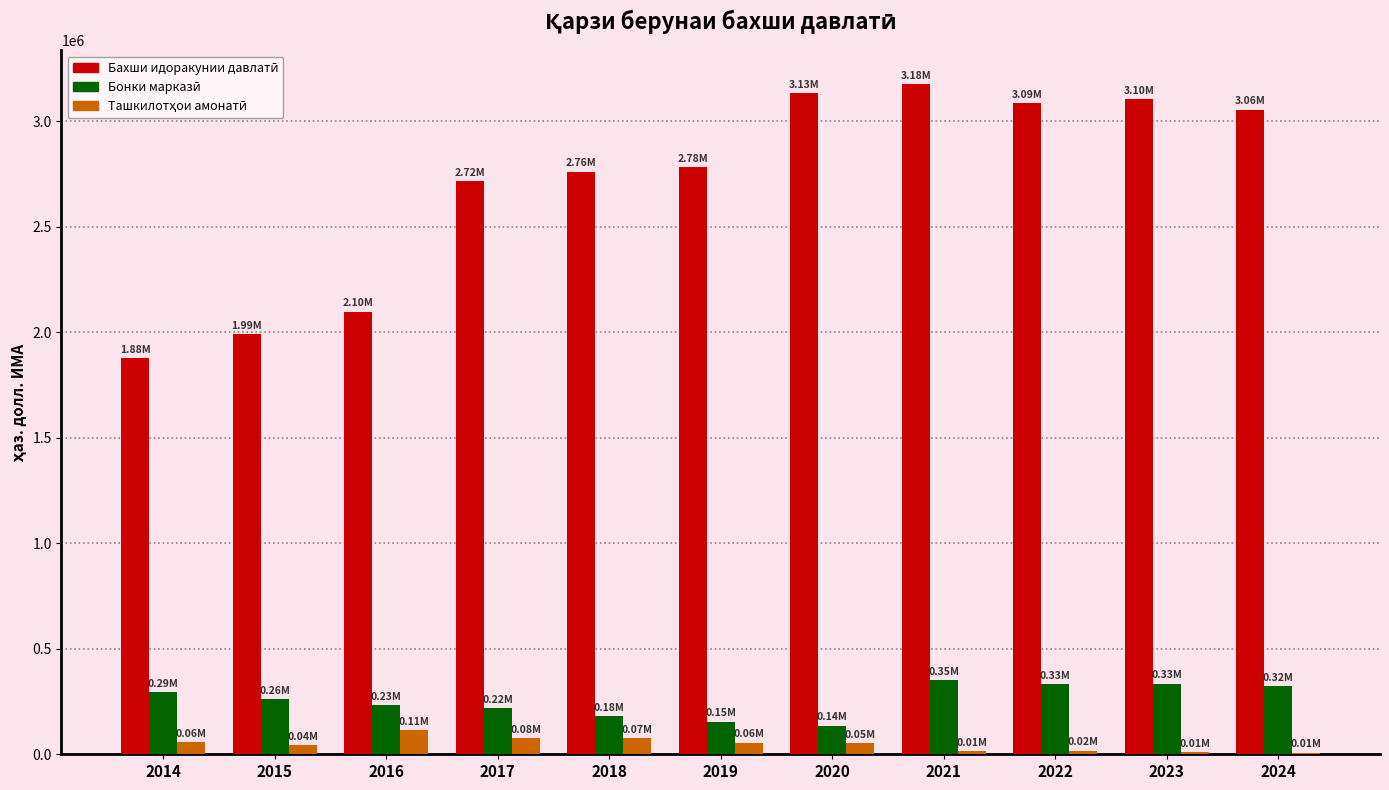

Which category has the highest value across all series?

2021